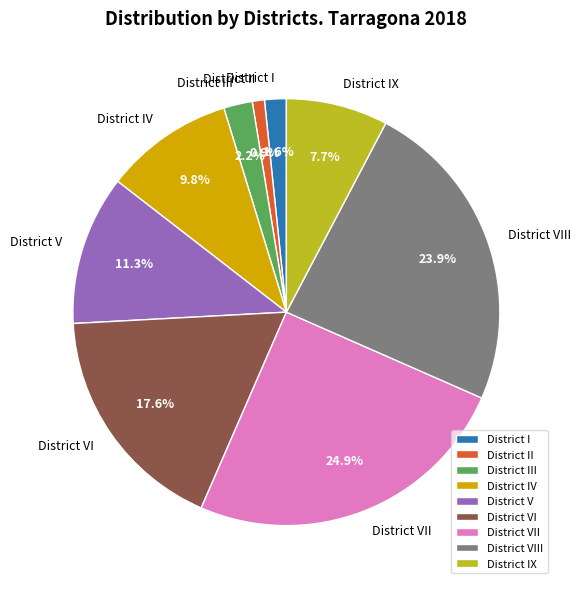

The District VII slice represents 16% of the pie. True or false?

False